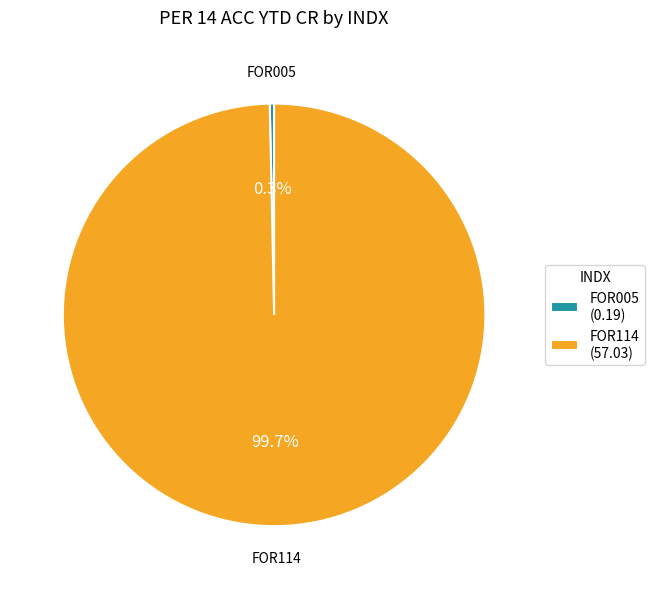

The FOR005 slice represents 0% of the pie. True or false?

True